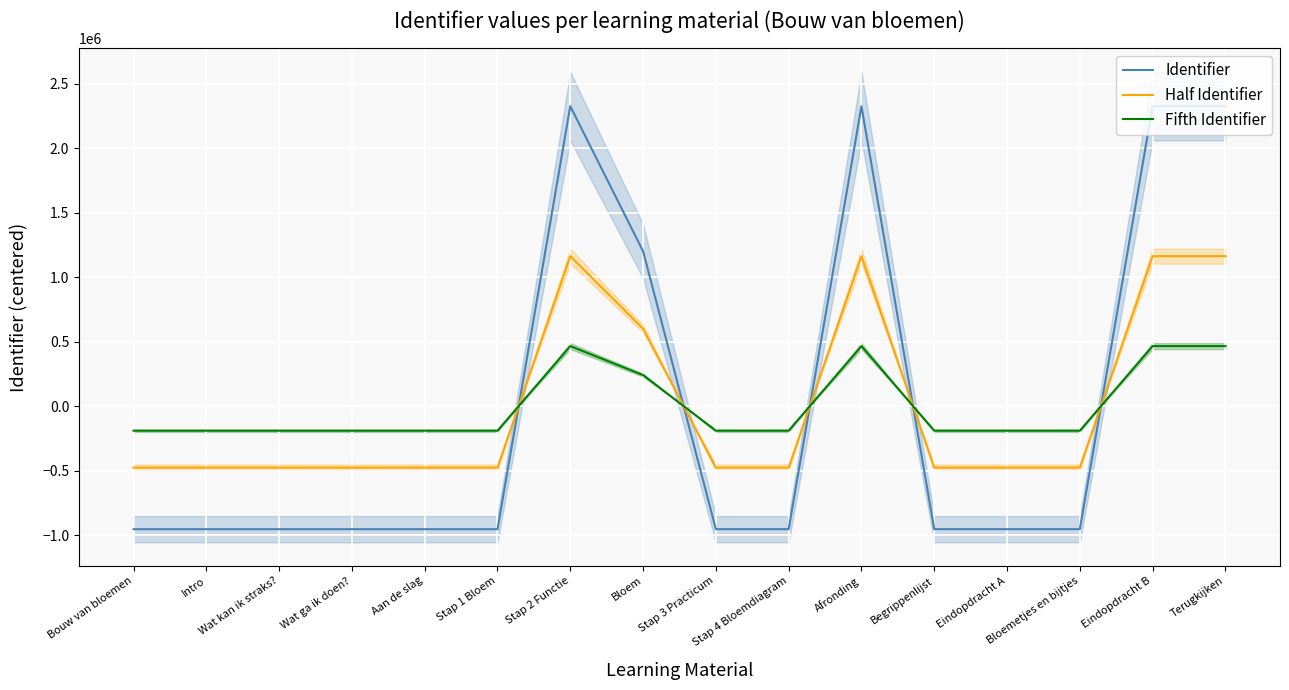

Which series has the largest range (max minus min)?

Identifier